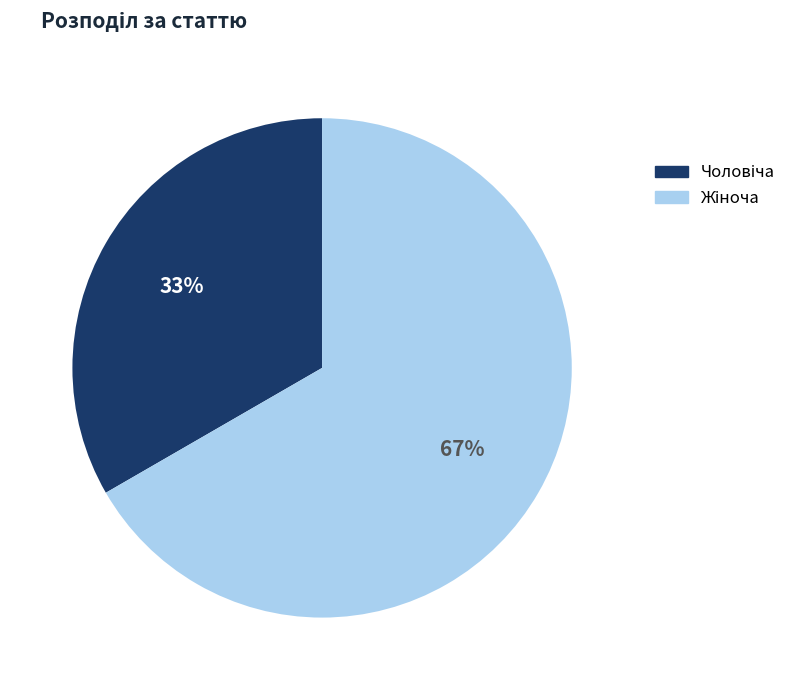

To the nearest percent, what is the average slice percentage?

50%